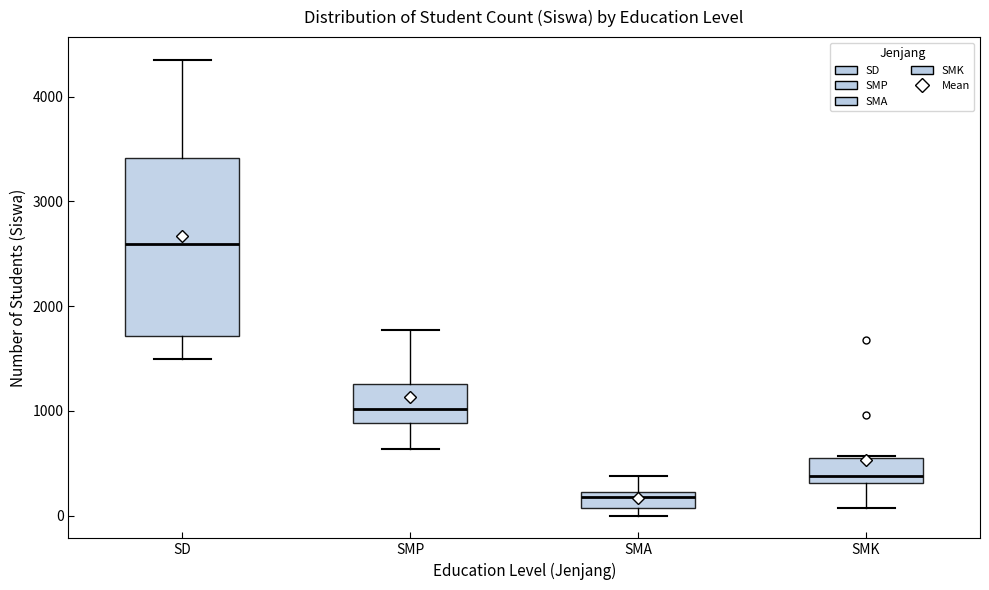

Reading left to right, transcribe this box plot: for each box, give where its median line is, the range the box spans, and where its two whiskers end, as read against the y-axis. The values are not printed on the chart, so give them approximately, as read against the axis.

SD: median 2600, box 1700 to 3400, whiskers 1500 to 4400
SMP: median 1000, box 900 to 1300, whiskers 600 to 1800
SMA: median 200 (inside the box), box 100 to 200, whiskers 0 to 400
SMK: median 400, box 300 to 500, whiskers 100 to 600